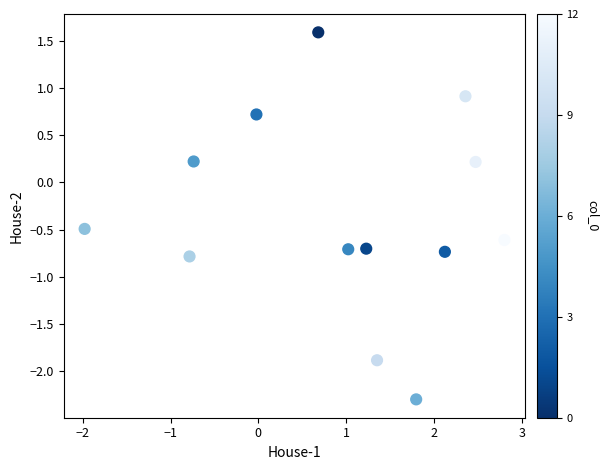

What is the range of X values (max minus min)?

4.8